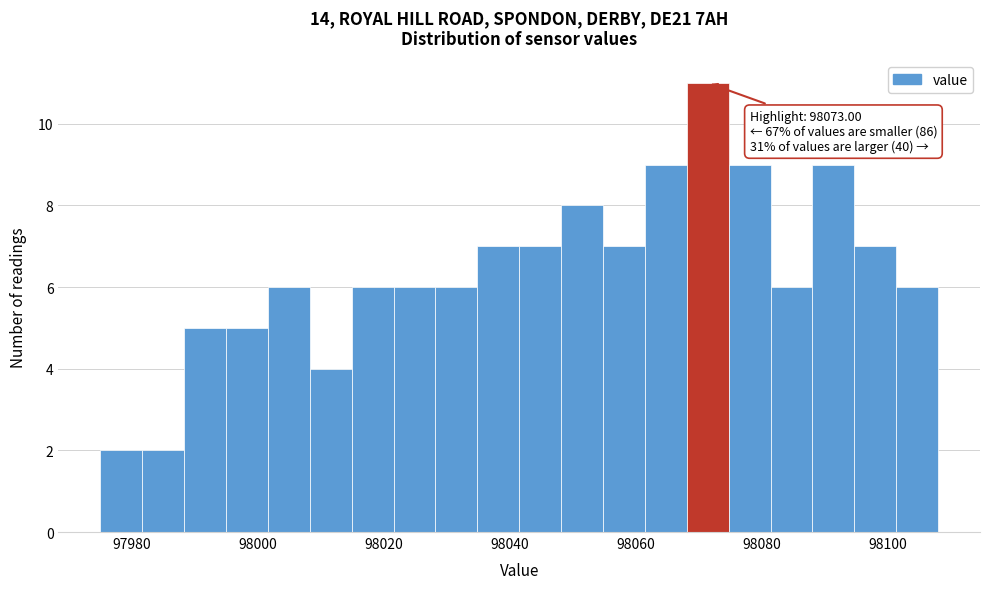

Read against the x-axis, roughly where is the centre of the tallest bar?

98072